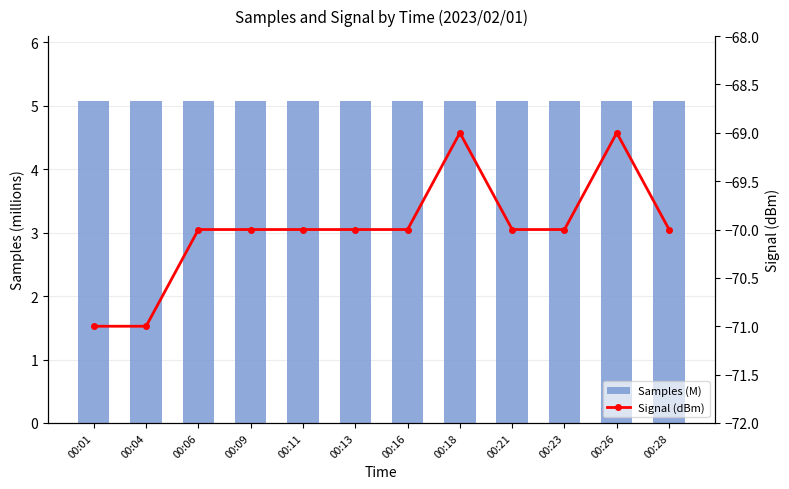

Between 00:13 and 00:18, which series saw the biggest shift?

Signal (dBm)